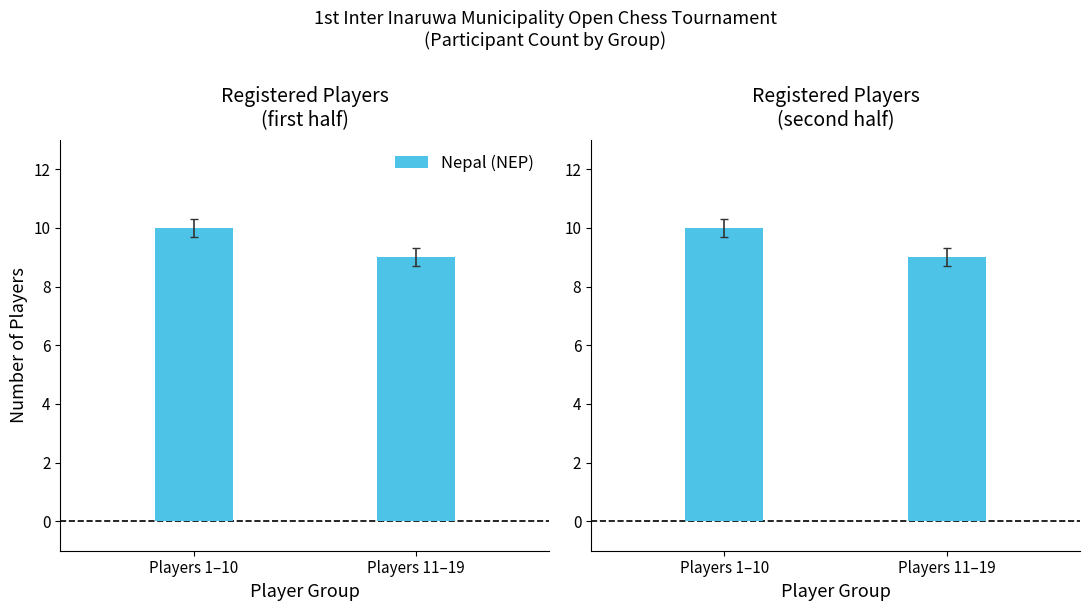

What is the approximate value of NEP Federation at Players 1–10?

10